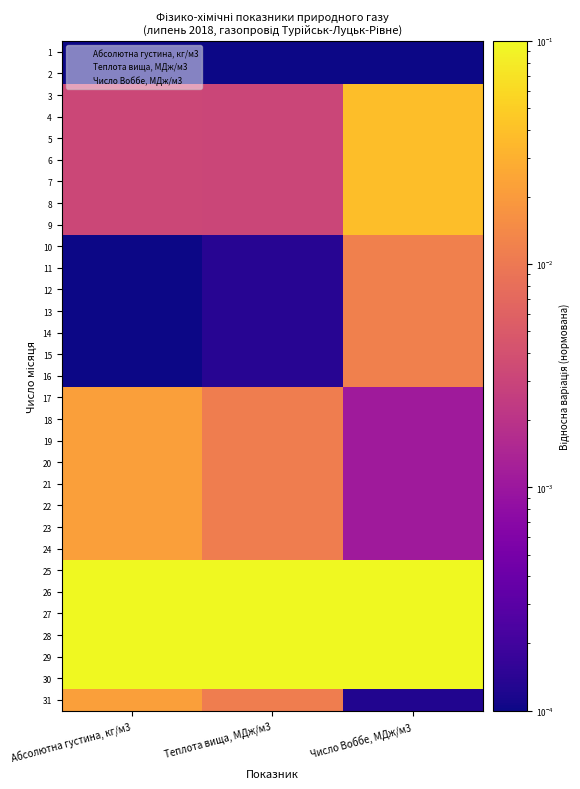

How many distinct data groups are displayed?

31